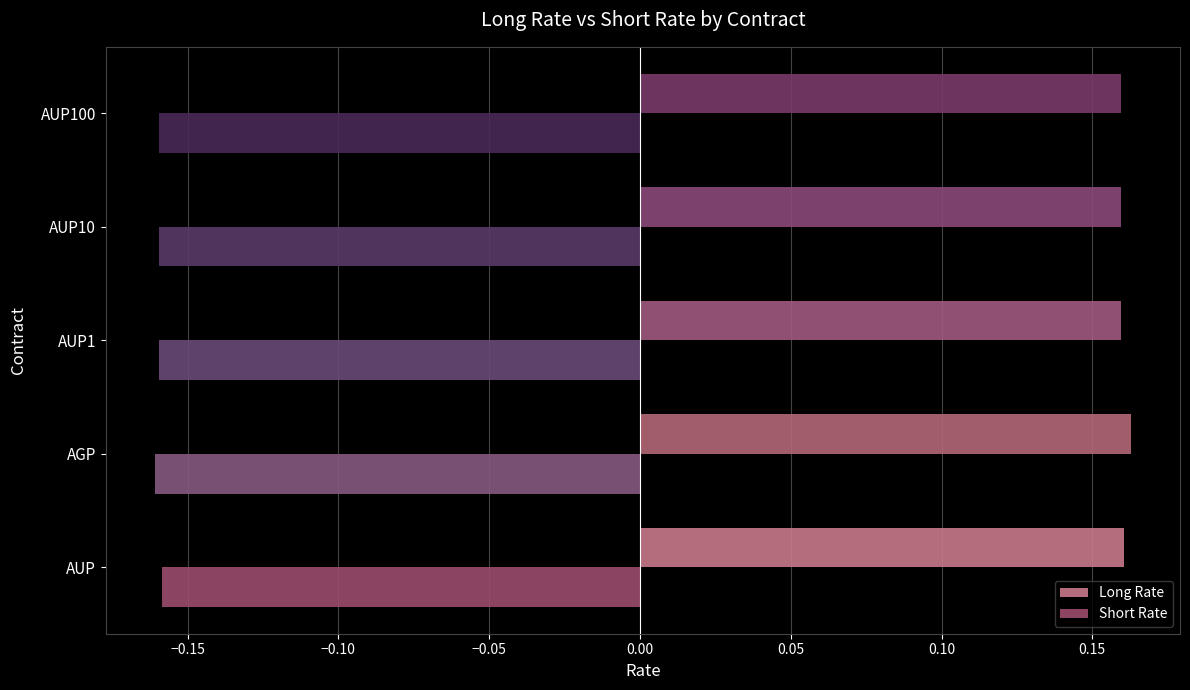

Which series has the largest total across all categories?

Long Rate